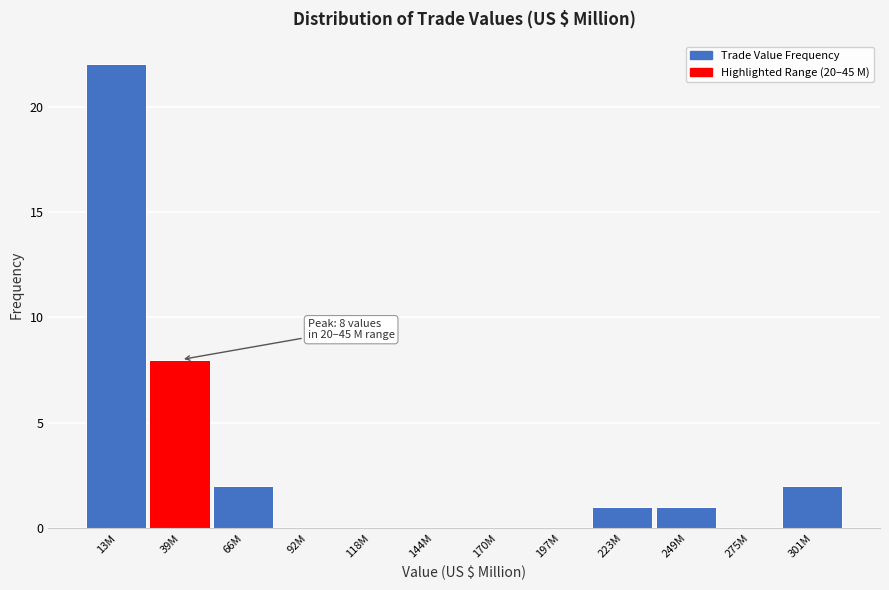

Reading right to left, transcribe all the data shown in this chart.

301M=2	275M=0	249M=1	223M=1	197M=0	170M=0	144M=0	118M=0	92M=0	66M=2	39M=8	13M=22